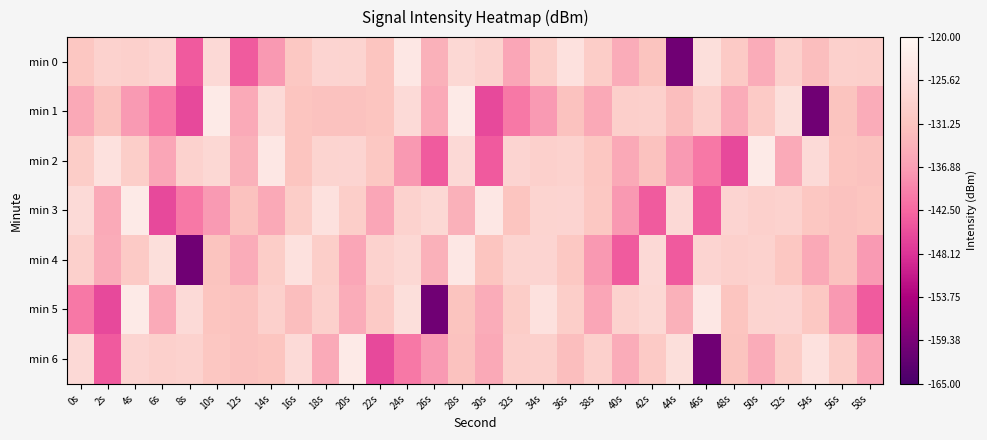

How many series are shown in this chart?

7